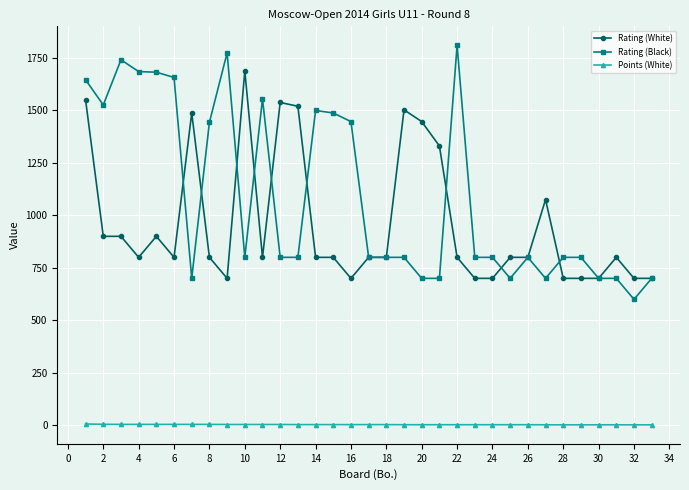

What is the lowest value of the Rating (Black) series?

600.0